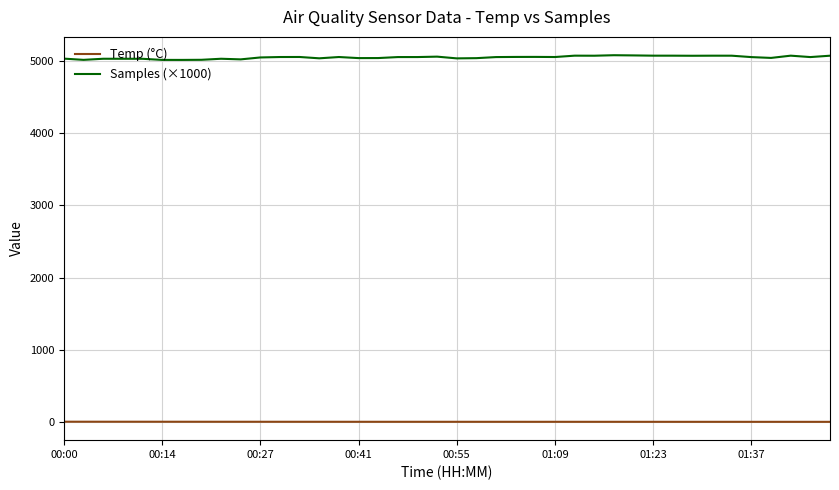

Rank the series by their maximum value, from highest to lowest.

Samples (×1000), Temp (°C)